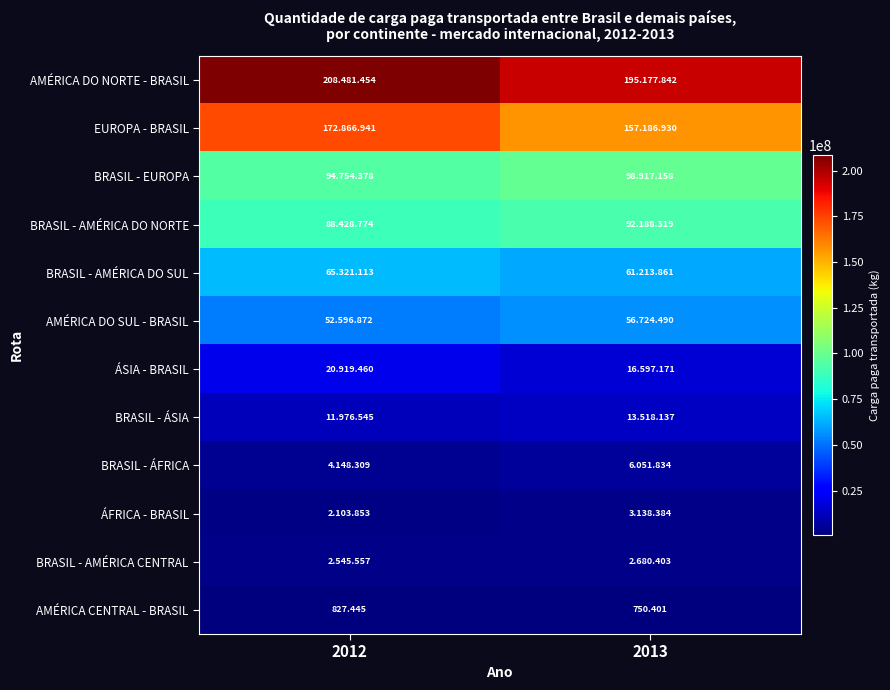

True or false: EUROPA - BRASIL has a value of 288143798 at 2012.

False